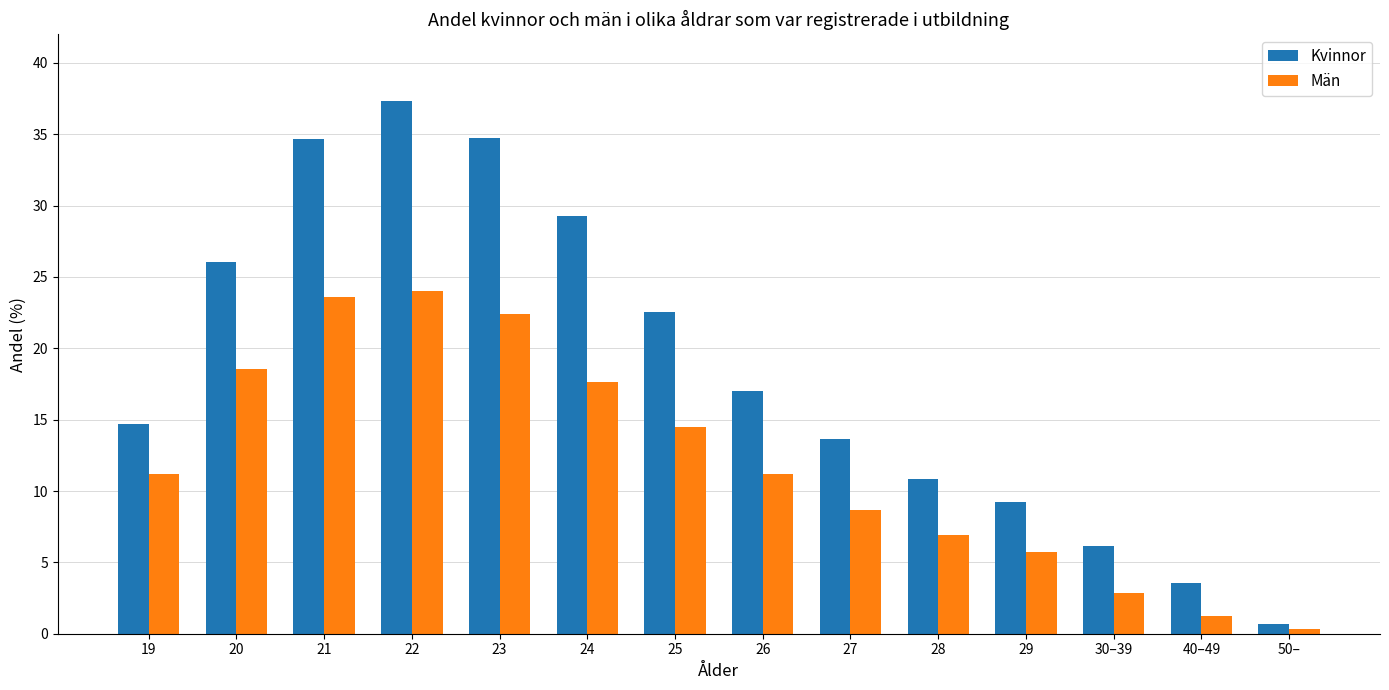

What is the difference between the Män values at 24 and 23?

4.7